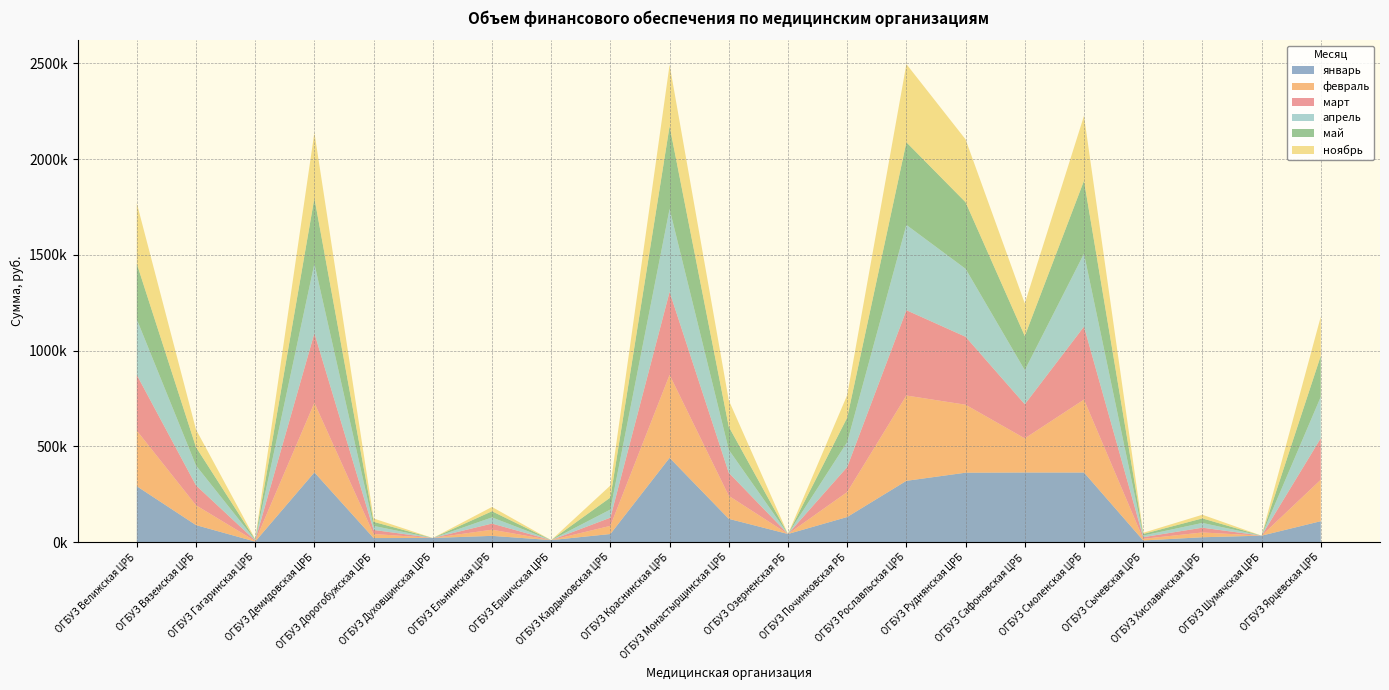

Reading left to right, extract all data points from this chart.

январь: 292010.4	88991.9	2904.5	364339.2	21431.5	21797.6	32842.0	10684.6	42491.0	440310.5	121688.4	42579.1	131264.0	320234.0	362716.0	363678.7	363618.0	8846.1	25586.6	33907.2	109452.8
февраль: 290538.2	103753.0	2856.7	363289.1	21183.7	0.0	32119.3	0.0	42679.0	433157.0	120242.3	0.0	130396.9	445430.8	354837.0	178153.5	380907.6	8534.0	24952.4	0.0	216627.4
март: 290538.2	103753.0	2856.7	363289.1	21183.7	0.0	32119.3	0.0	42679.0	433157.0	120242.3	0.0	130396.9	445430.8	354837.0	178153.5	380907.6	8534.0	24952.4	0.0	216627.4
апрель: 290538.2	103753.0	2856.7	363289.1	21183.7	0.0	32119.3	0.0	42679.0	433157.0	120242.3	0.0	130396.9	445430.8	354837.0	178153.5	380907.6	8534.0	24952.4	0.0	216627.4
май: 290538.1	95741.5	2757.6	342353.3	21183.7	0.0	32119.3	0.0	62588.5	432344.7	120242.3	0.0	127811.8	431350.3	347591.6	178153.5	380907.6	8239.7	23628.6	0.0	214275.8
ноябрь: 316034.7	92149.4	2382.6	342353.3	17474.7	0.0	22531.8	0.0	62588.5	320431.7	137720.7	0.0	117617.5	408306.3	328051.5	170347.8	338848.0	6119.3	19068.8	0.0	204260.6